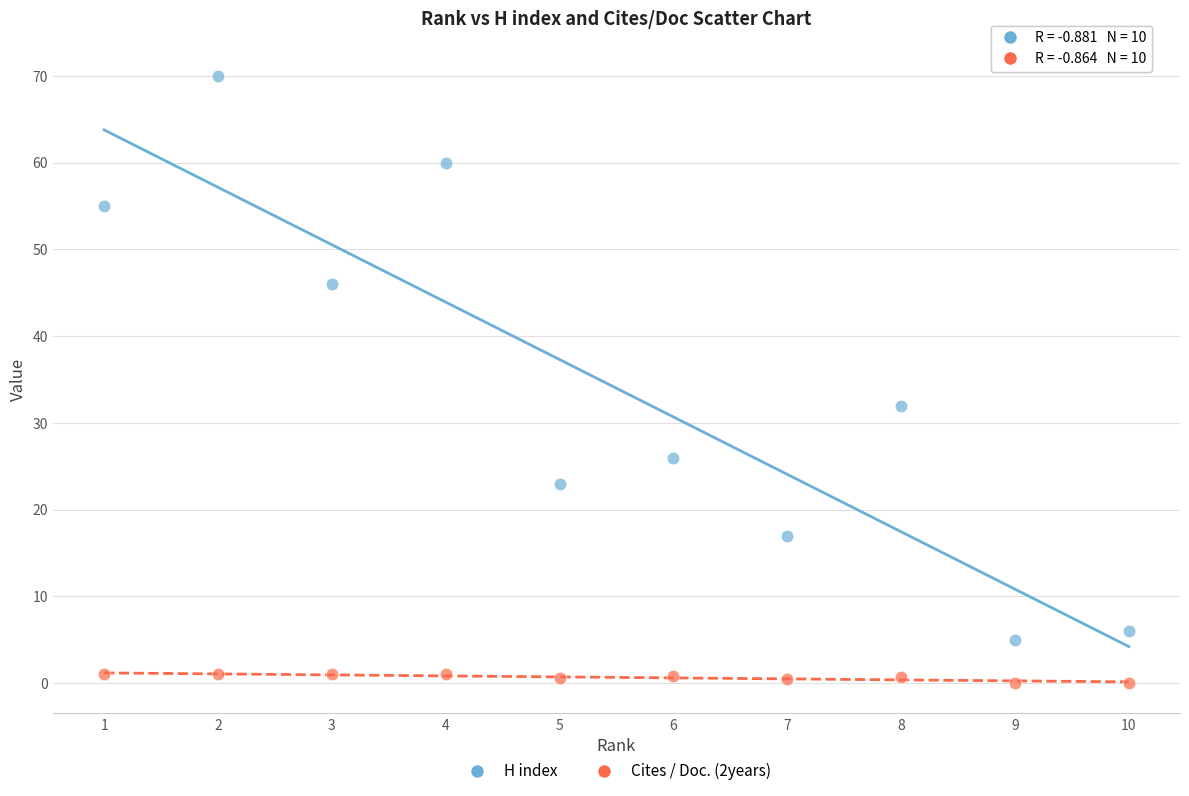

Which series contains the lowest Y value?

Cites / Doc. (2years)